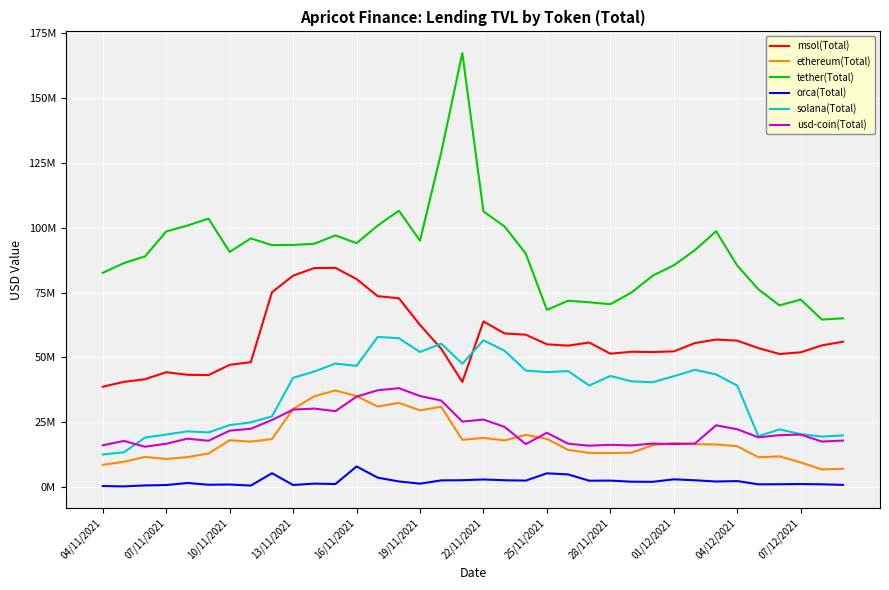

What is the difference between the maximum and minimum values in the ethereum(Total) series?

30447702.9